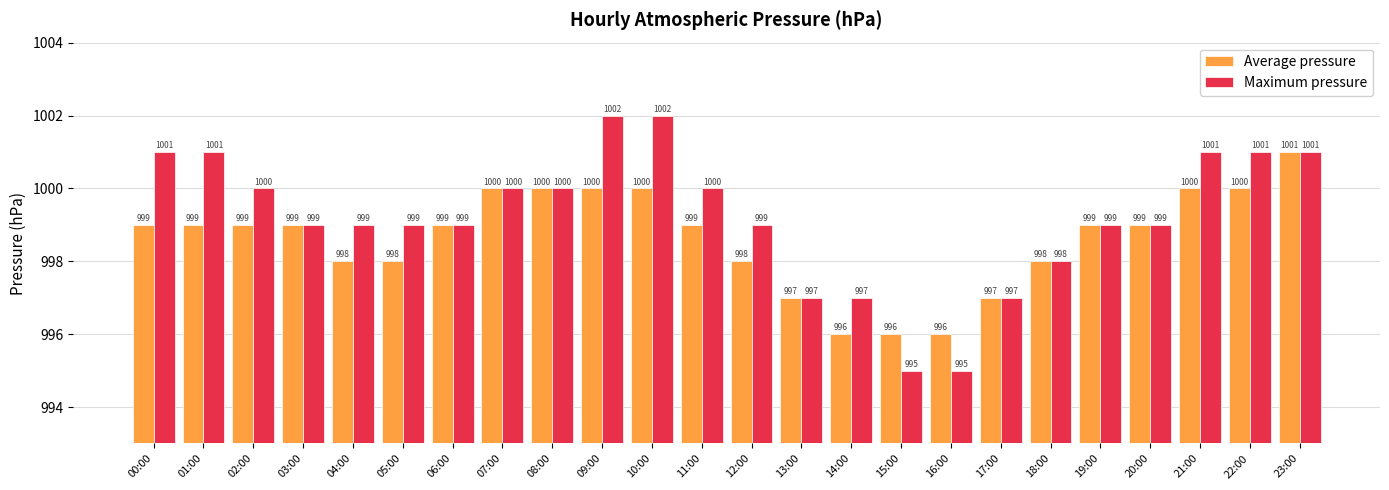

What is the total value across all series at 12:00?

1997